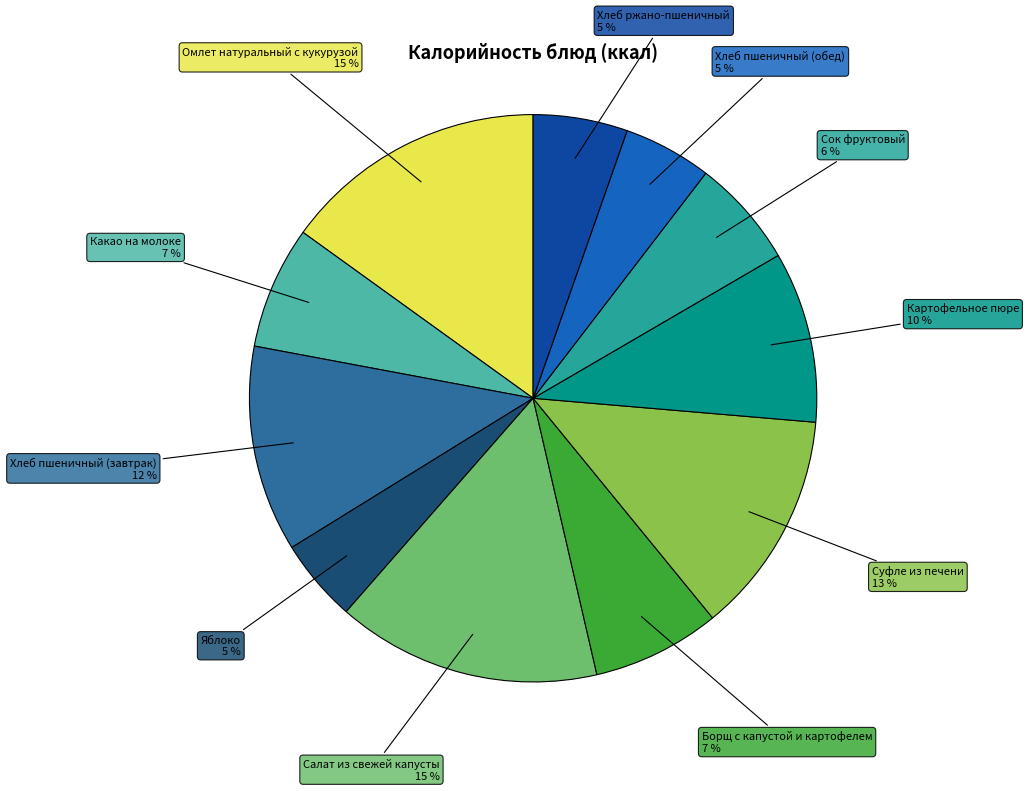

Is there a majority slice in this chart?

No